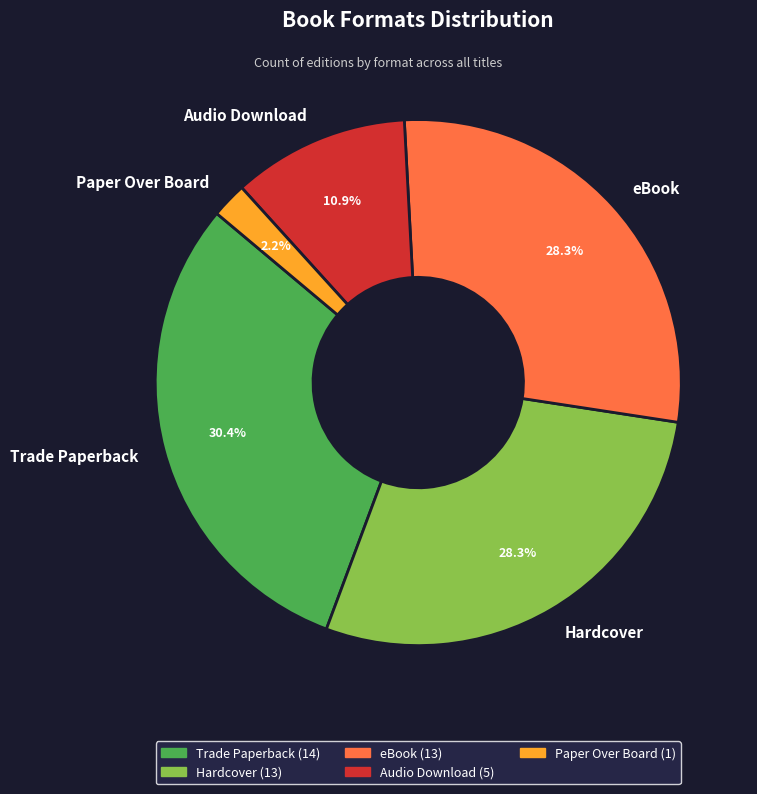

To the nearest percent, what percentage of the pie is eBook?

28%